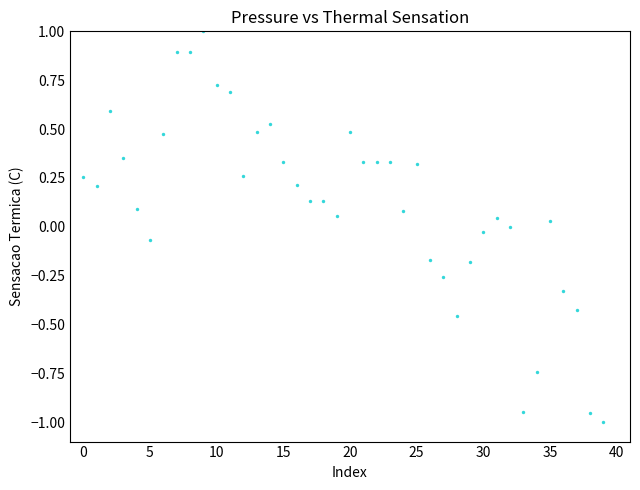

What is the range of Y values (max minus min)?

2.0